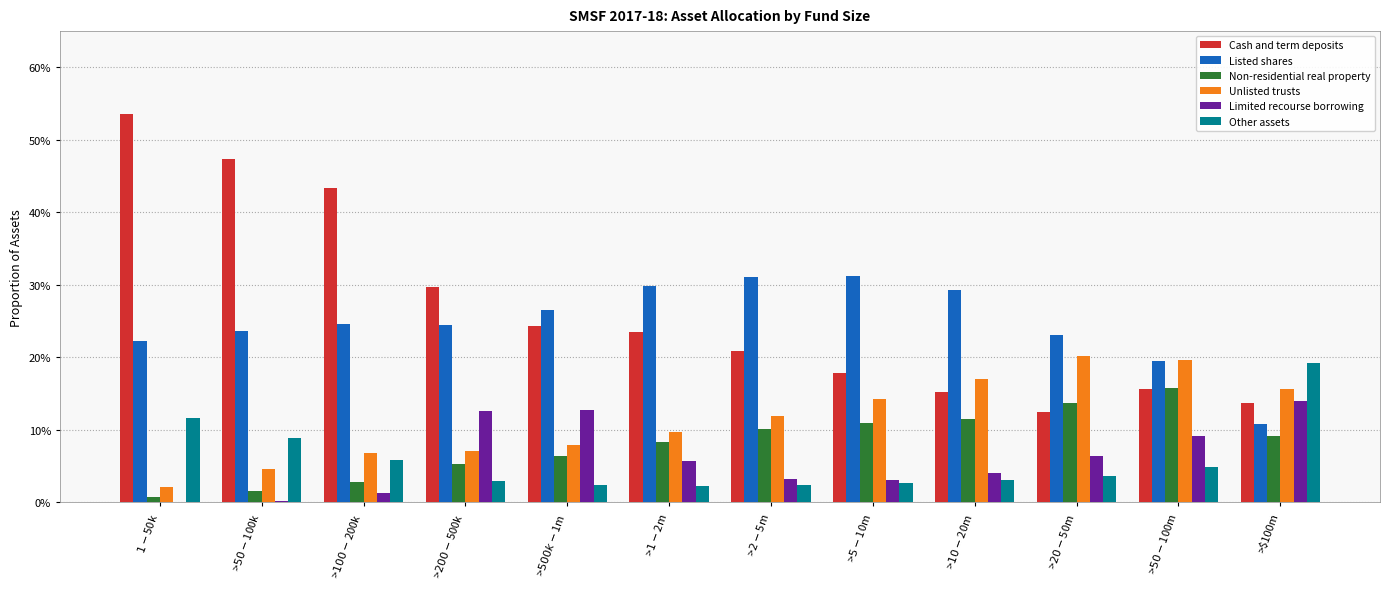

What are all the series names shown in the legend?

Cash and term deposits, Listed shares, Non-residential real property, Unlisted trusts, Limited recourse borrowing, Other assets